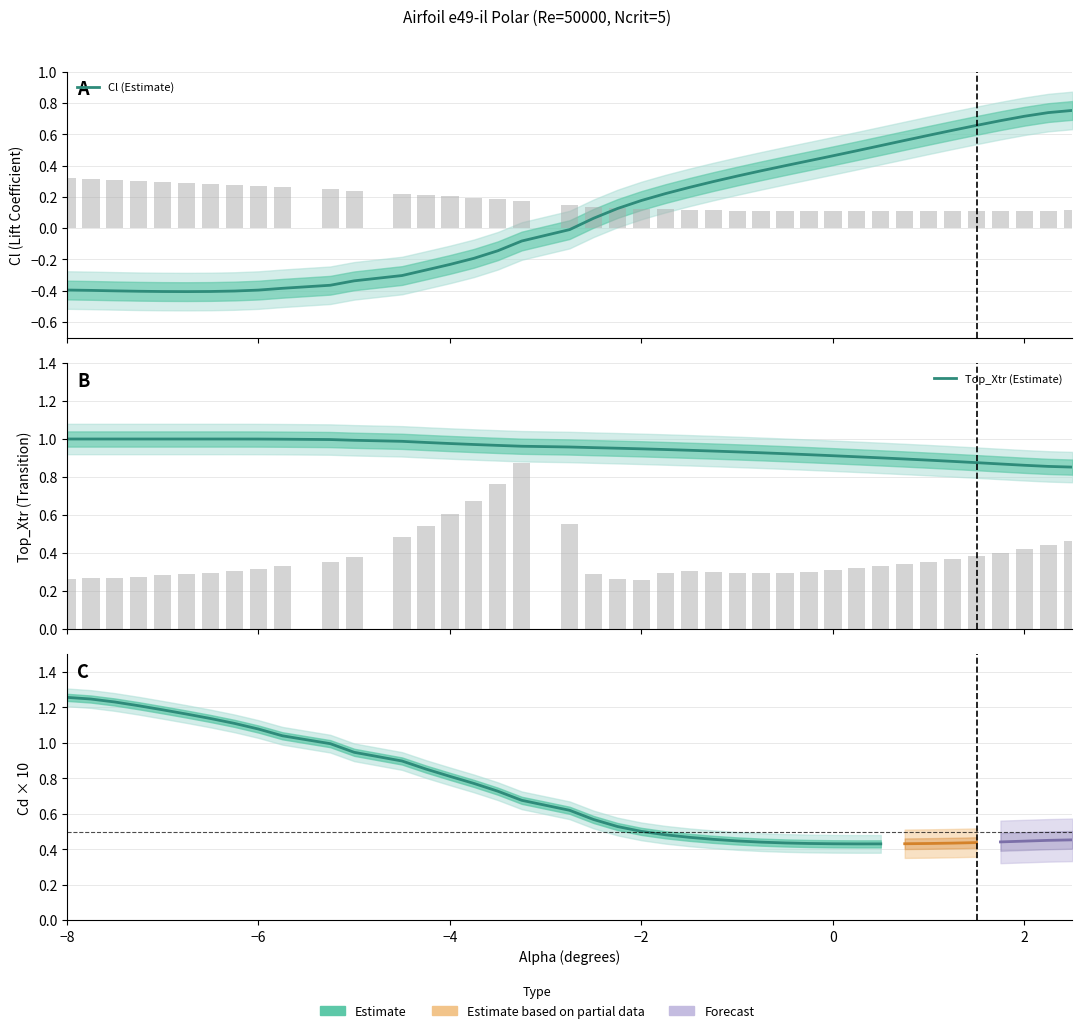

What is the minimum value for Cl?

-0.4